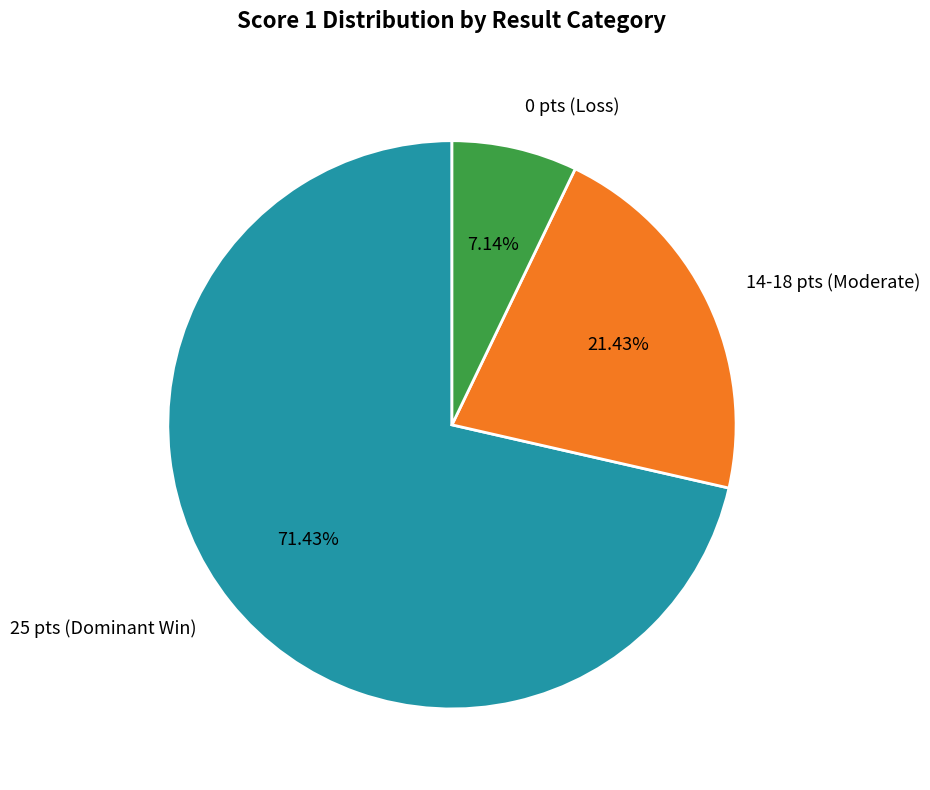

To the nearest percent, what is the difference between the largest and smallest slice percentages?

64%